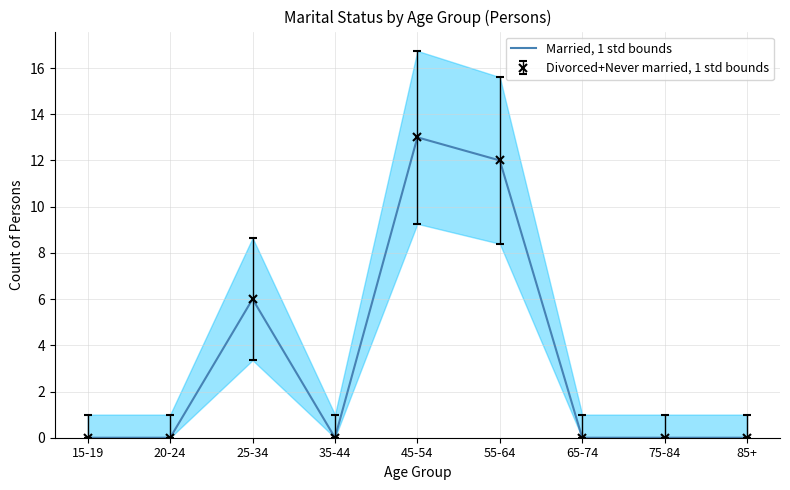

What is the change in value from 20-24 to 45-54?

+13